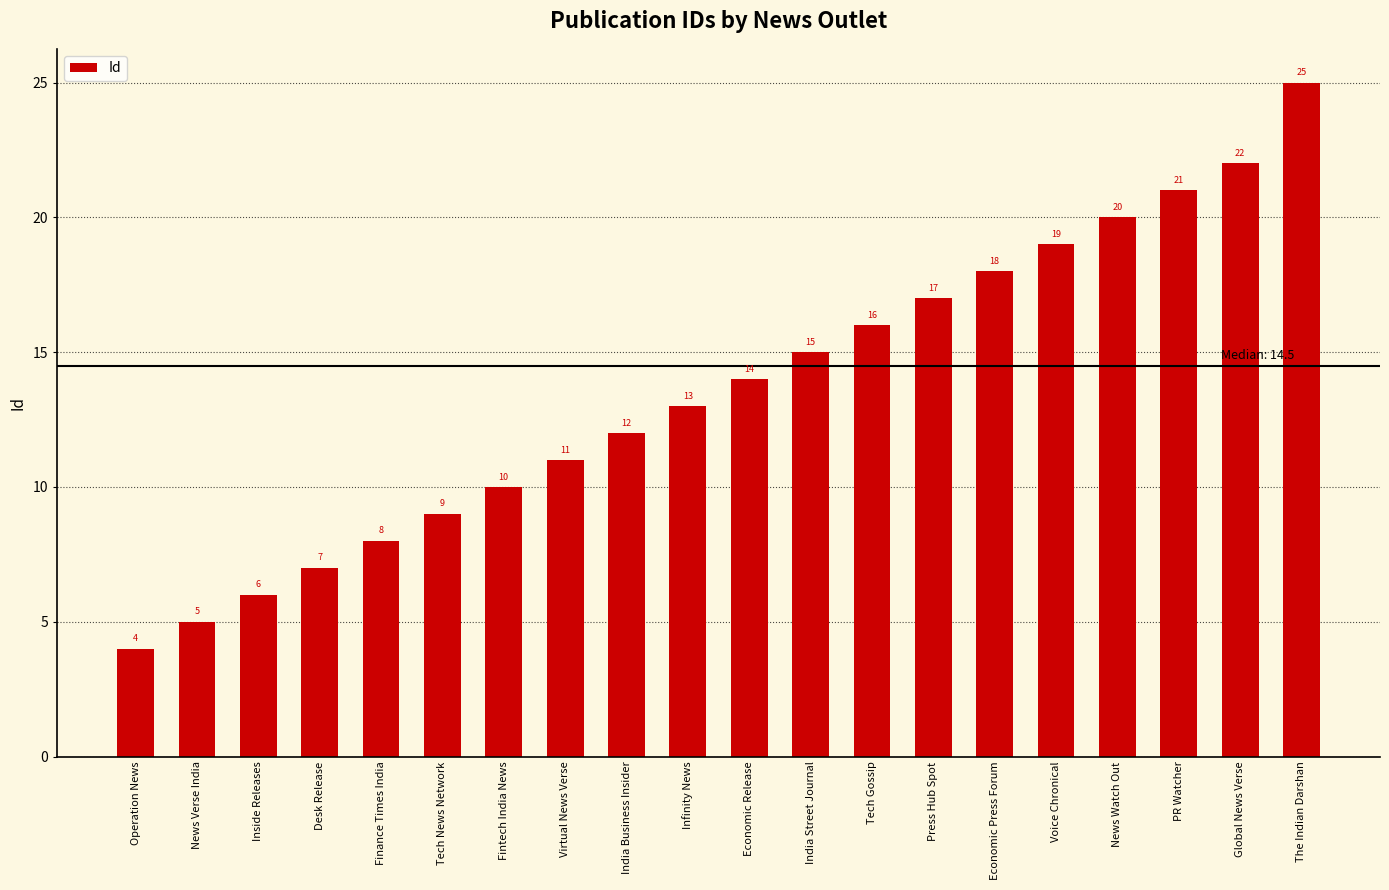

Reading right to left, what are all the values shown in this chart?

25	22	21	20	19	18	17	16	15	14	13	12	11	10	9	8	7	6	5	4